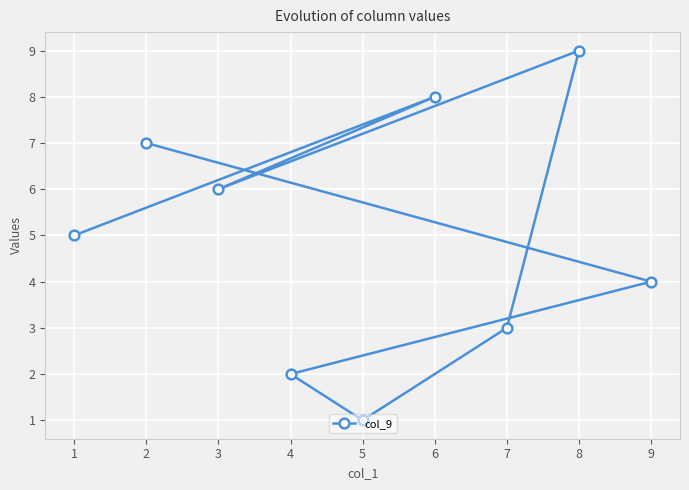

What is the value of the 2nd point from the left?

7